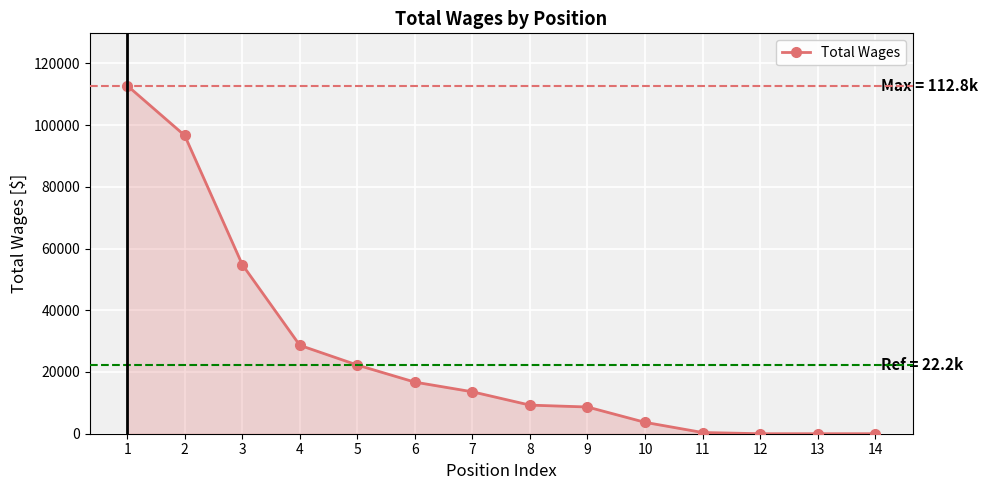

At which category does the chart reach its peak across all series?

1